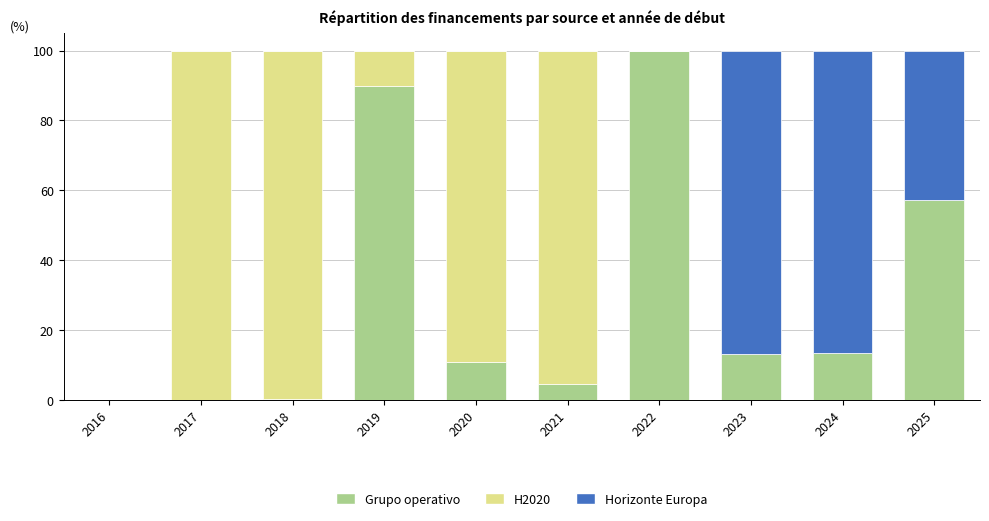

What is the highest value of the Grupo operativo series?

100.0